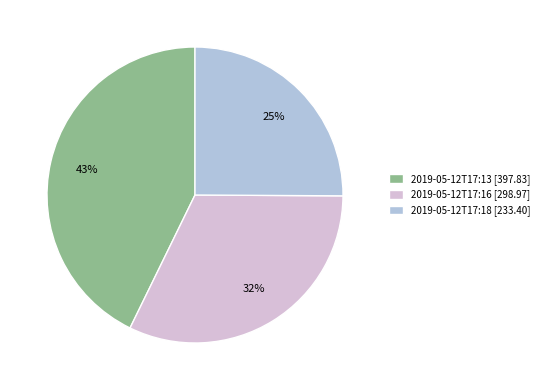

Rank the categories by value from lowest to highest.

2019-05-12T17:18 [233.40], 2019-05-12T17:16 [298.97], 2019-05-12T17:13 [397.83]